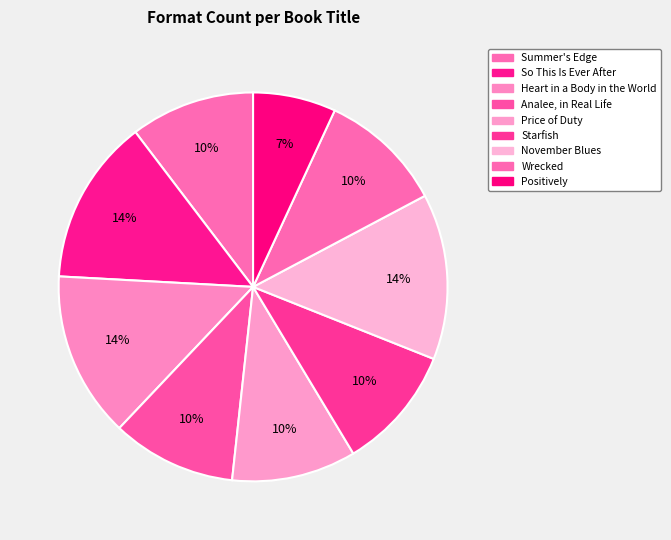

What portion of the pie excludes Analee, in Real Life?

89.7%